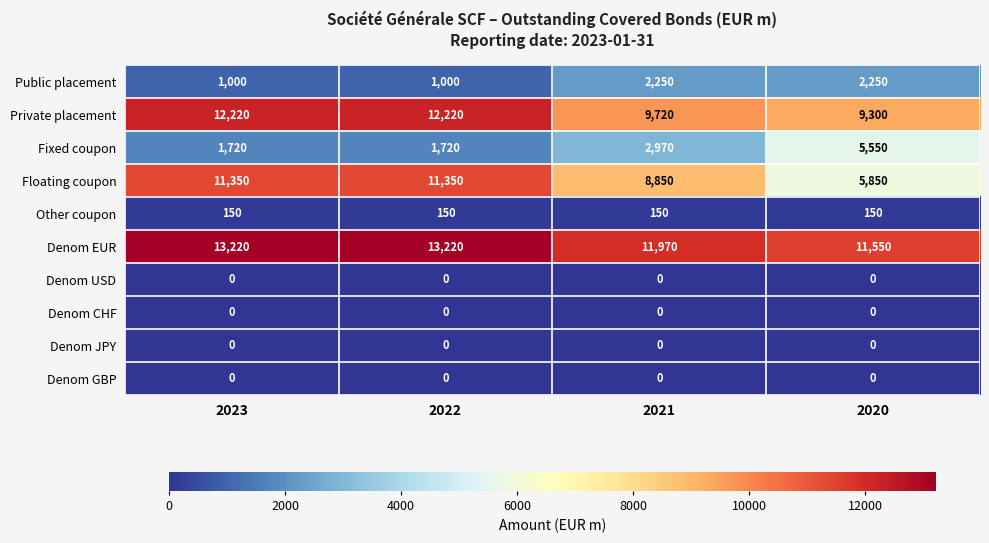

How many data points does each series have?

4